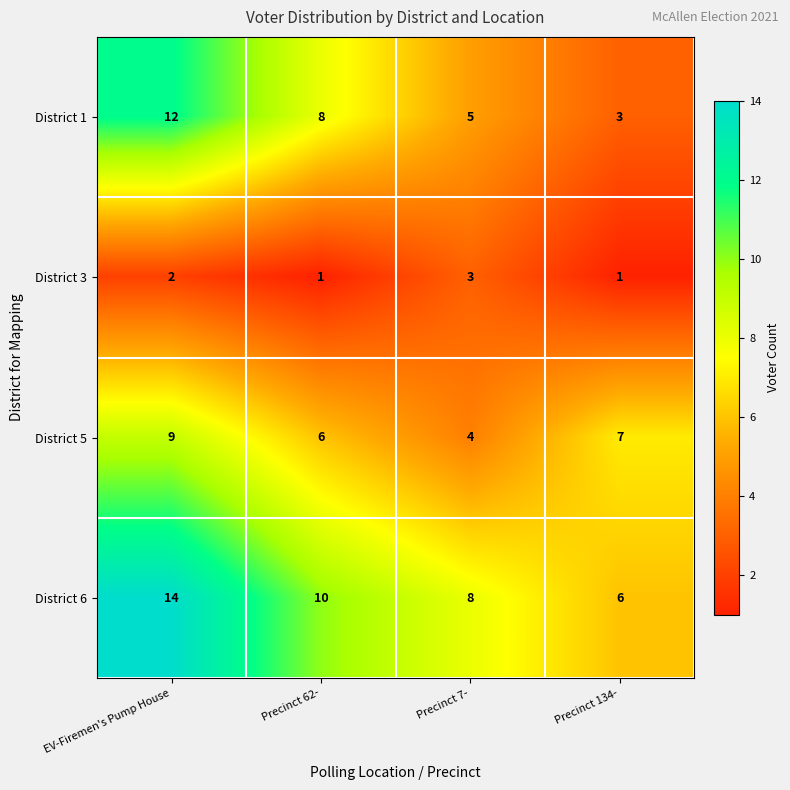

Which series changed the most between Precinct 62- and Precinct 134-?

District 1